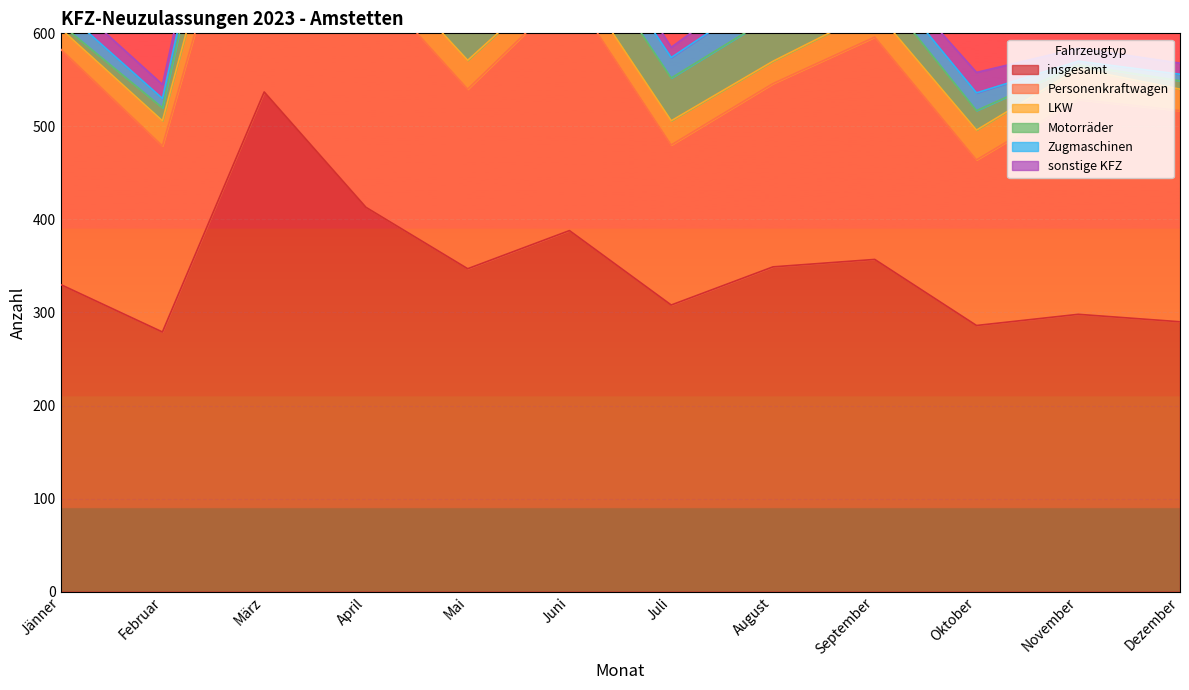

Does the chart display data point markers on the line(s)?

No